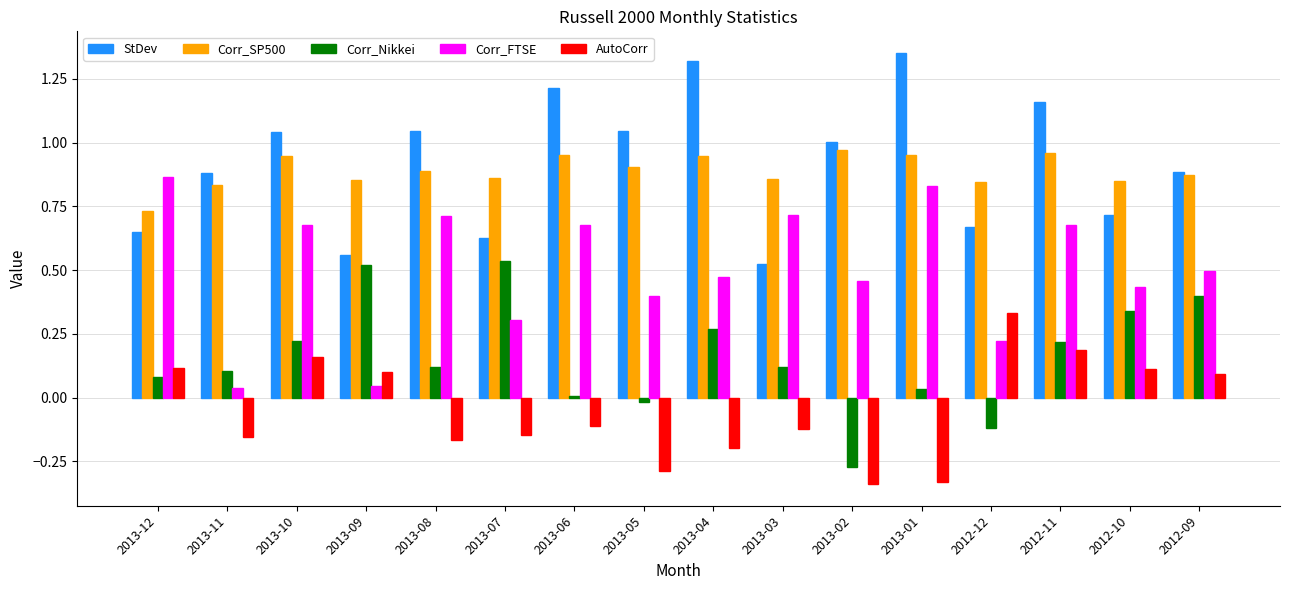

Between 2013-04 and 2012-10, which series saw the biggest shift?

StDev